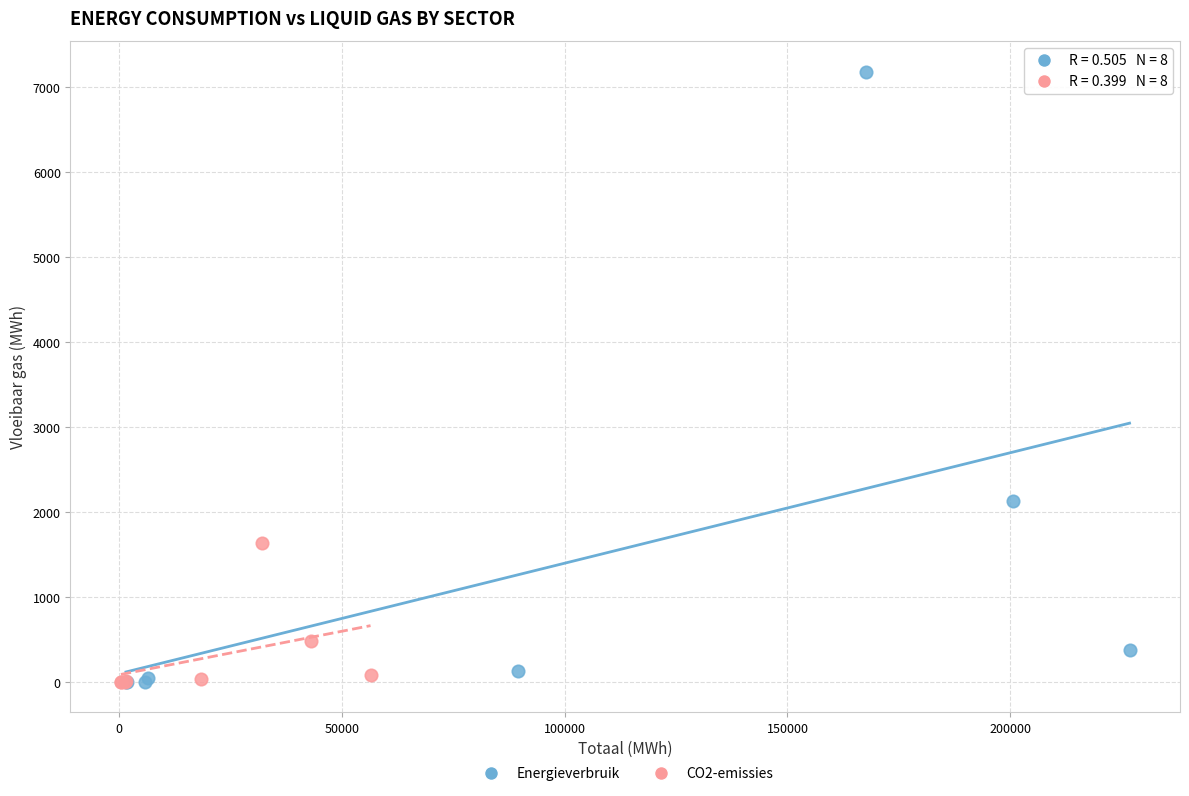

Which series contains the highest Y value?

Energieverbruik